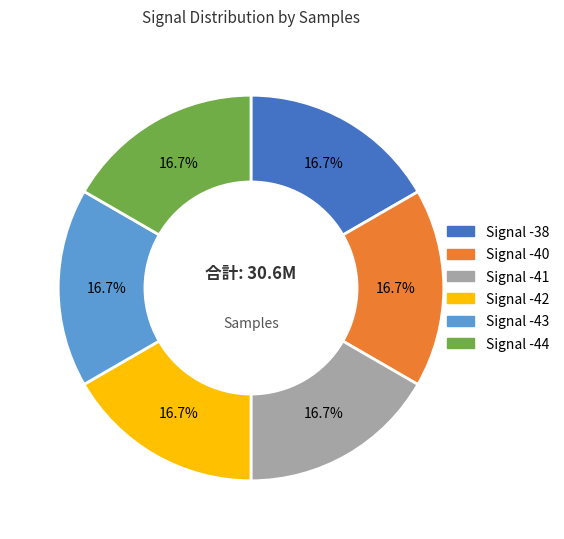

Is there any slice that represents more than half of the pie?

No